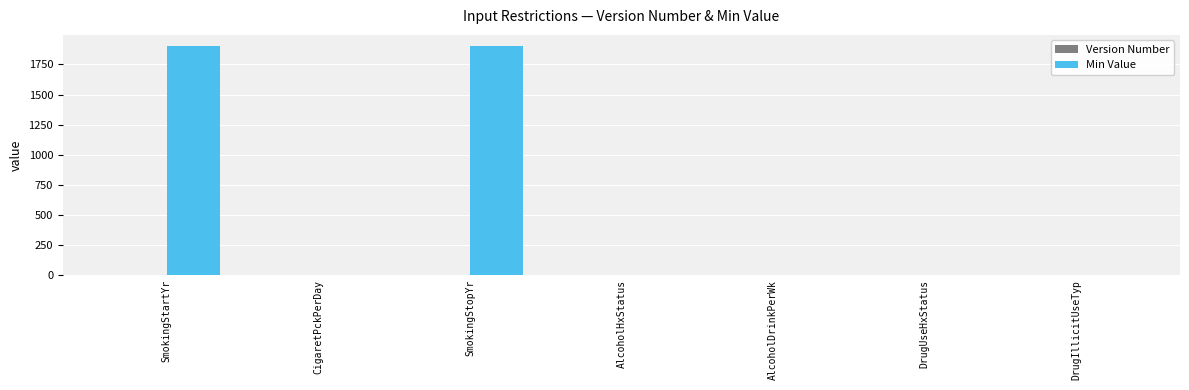

How many distinct data groups are displayed?

2